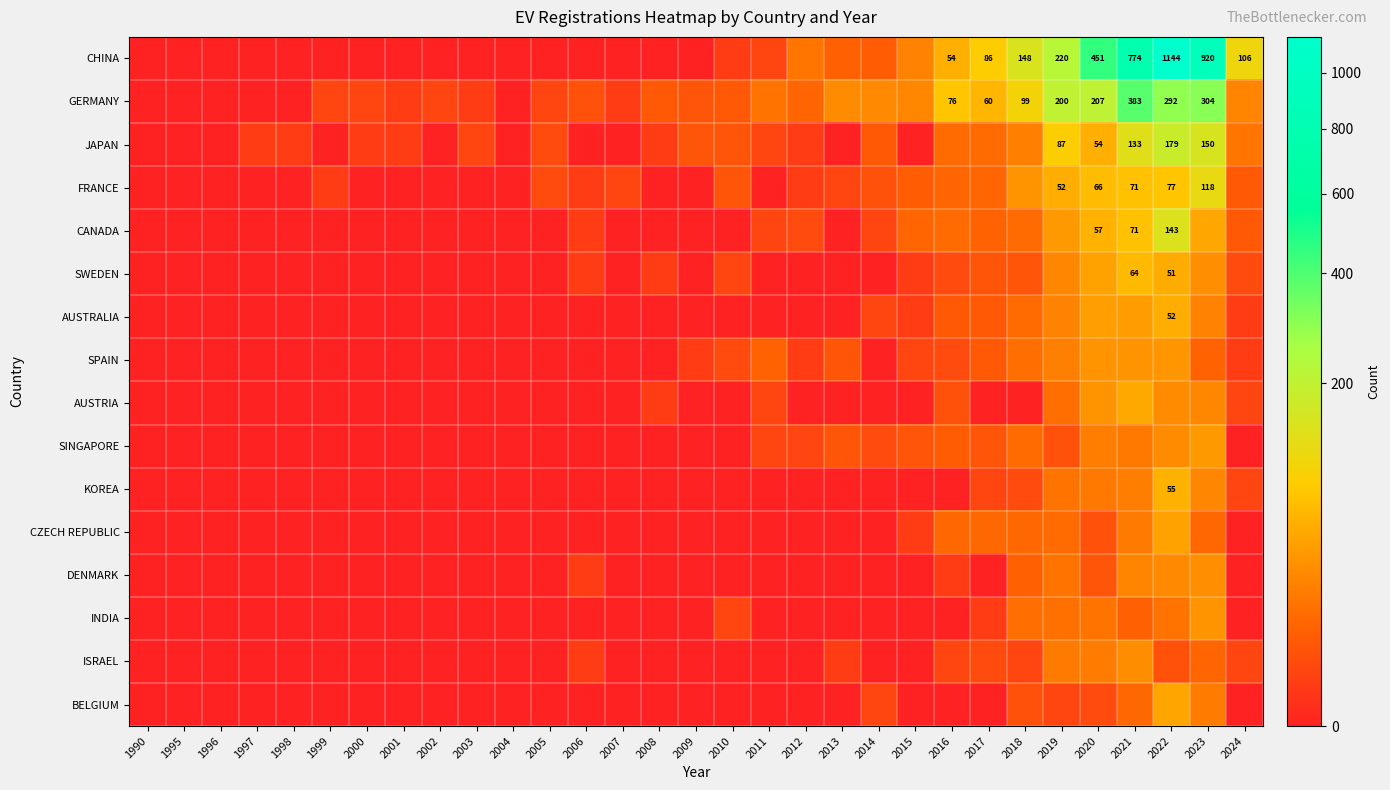

Which category has the lowest value across all series?

1990